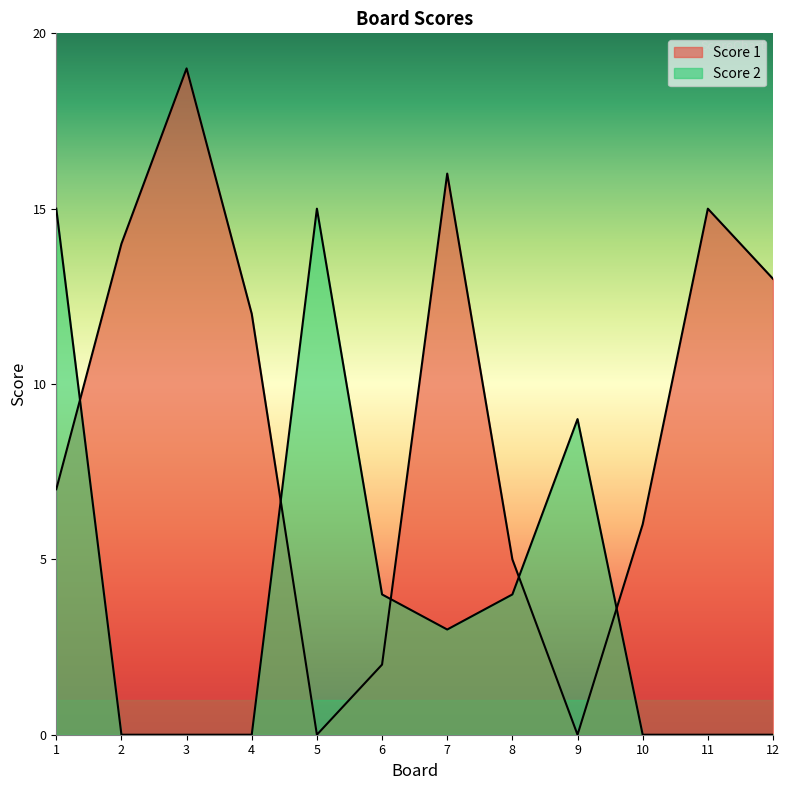

Which series has the largest range (max minus min)?

Score 1